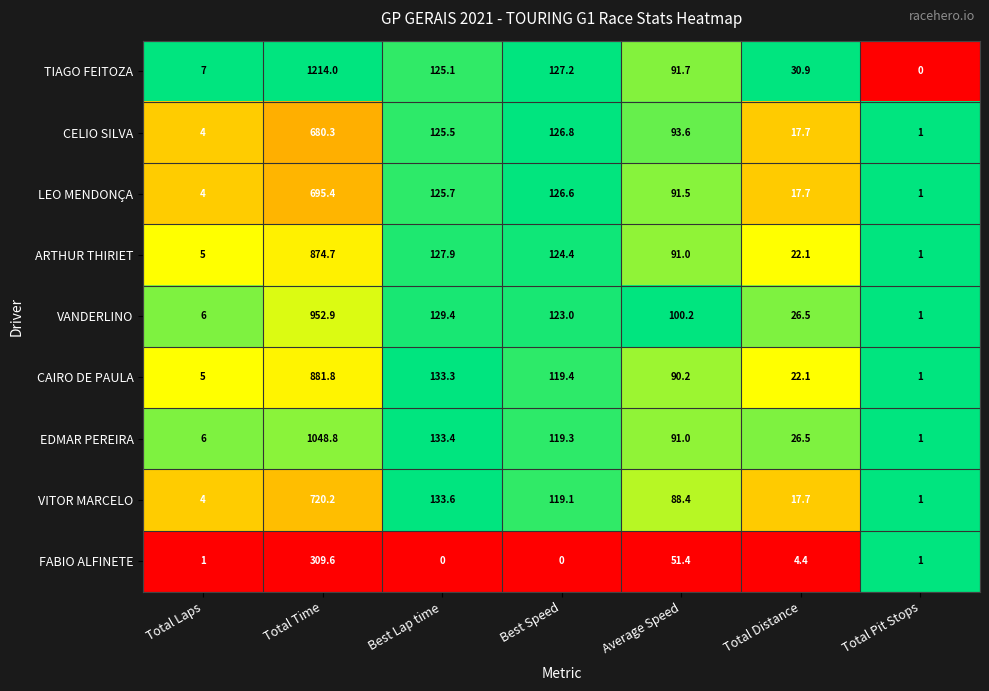

What is the sum of all ARTHUR THIRIET values?

1246.1